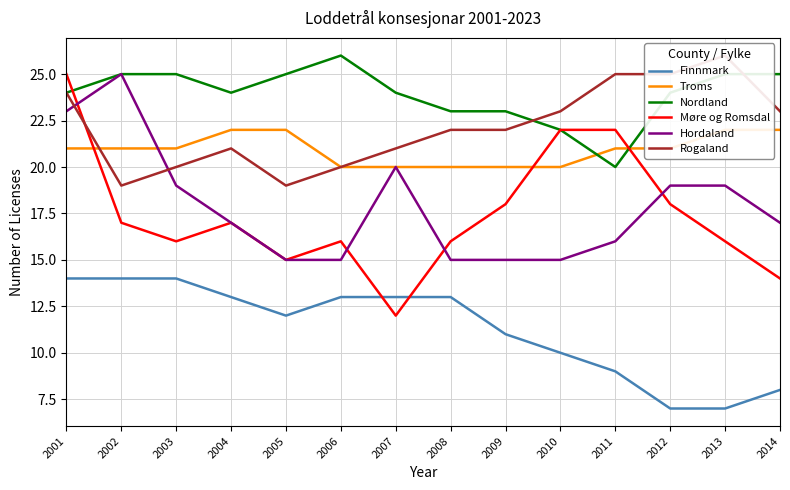

What is the highest value of the Nordland series?

26